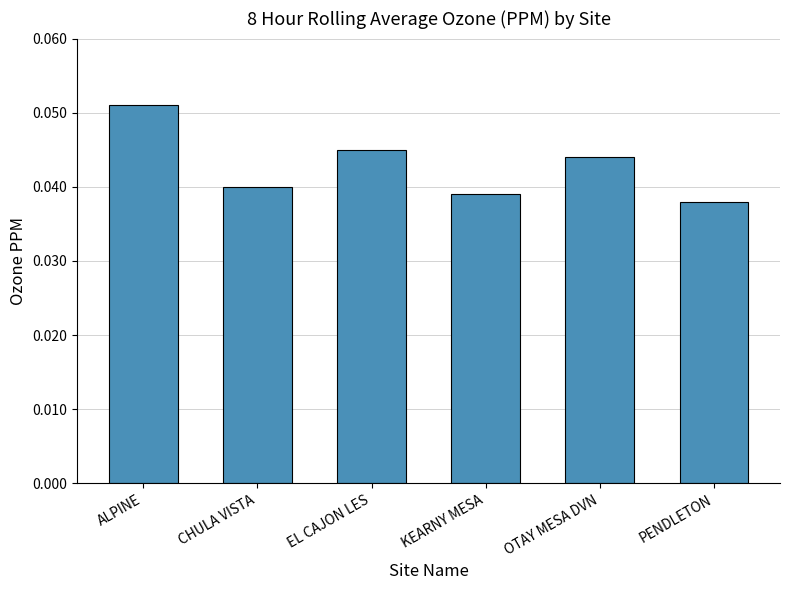

What position from the right is CHULA VISTA?

5